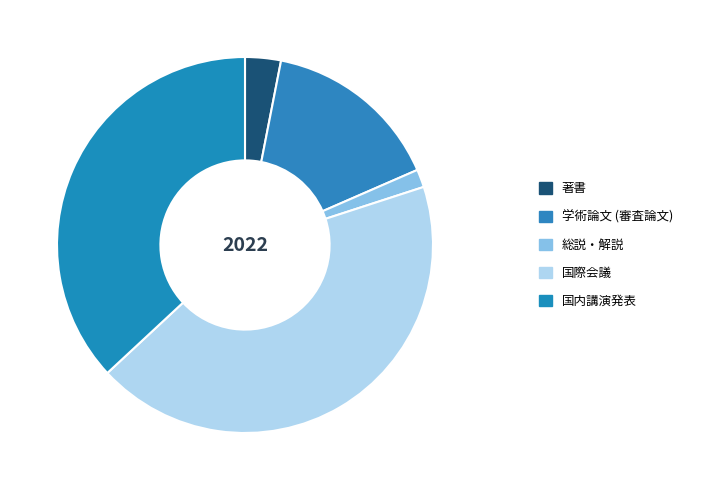

How many slices are in this pie chart?

5